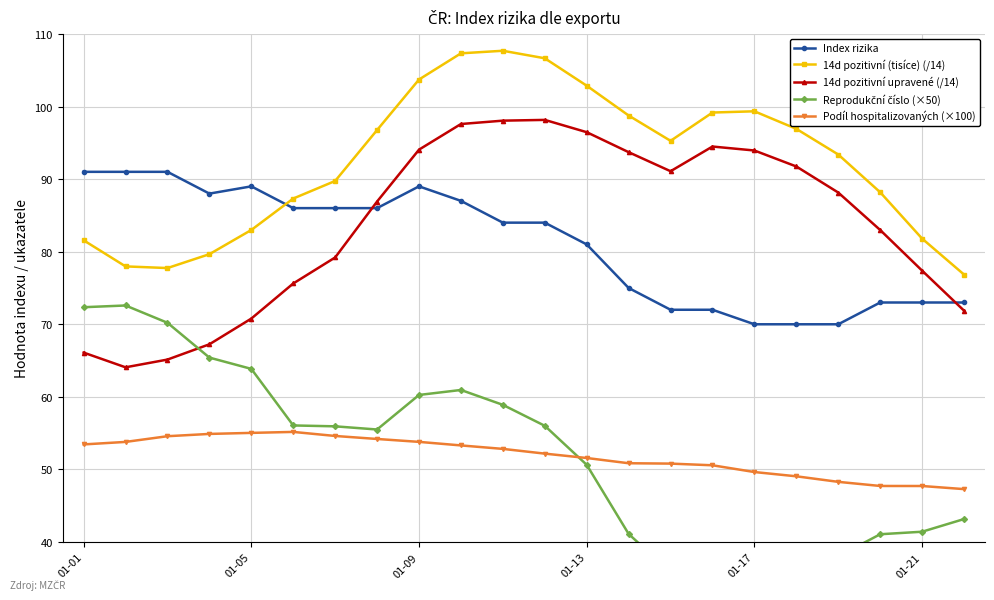

How many intersections are there between 14d pozitivní upravené (/14) and Reprodukční číslo (×50)?

1